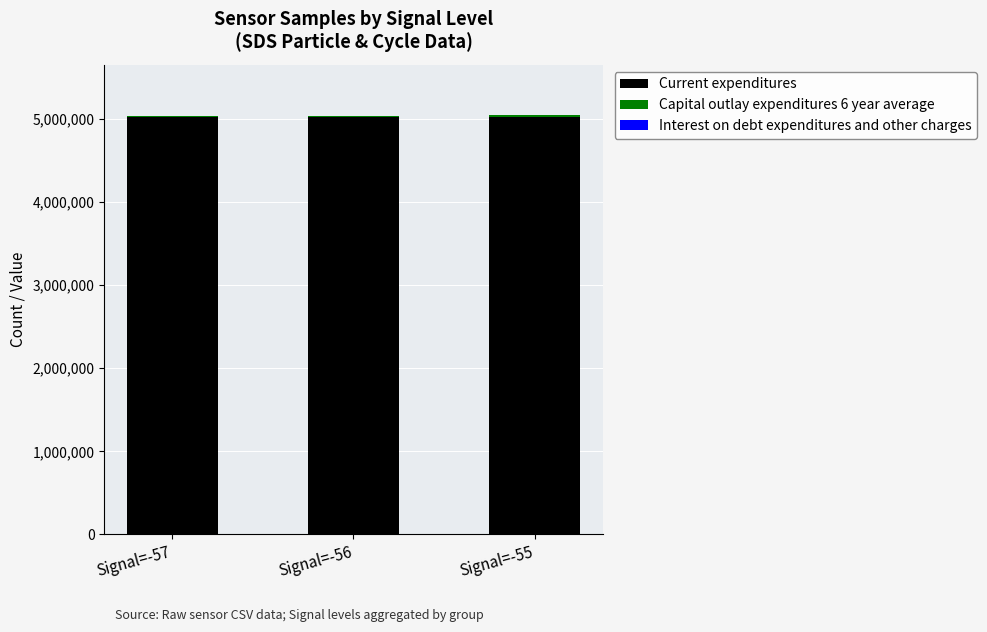

Are the bars grouped side by side (vs. stacked)?

No